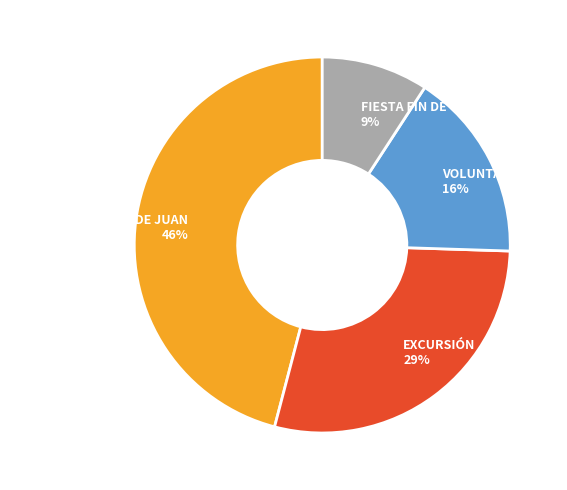

Is there a majority slice in this chart?

No